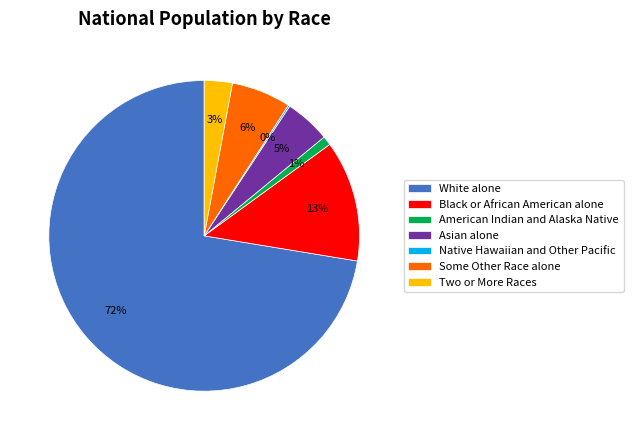

Is there a majority slice in this chart?

Yes